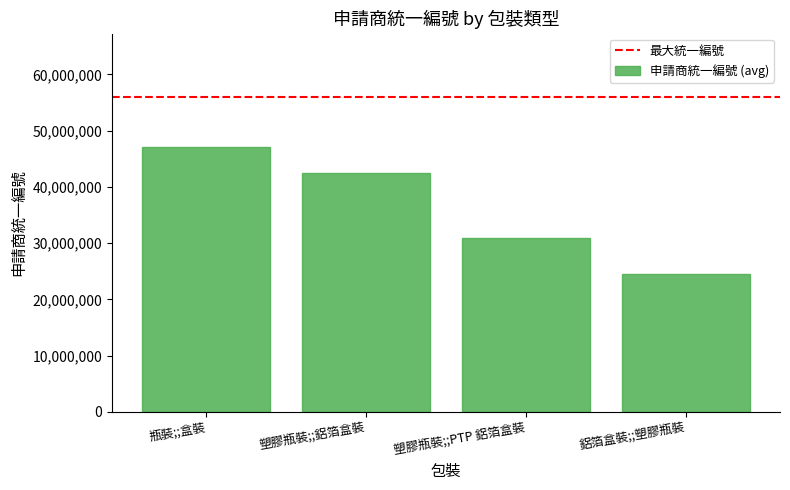

What is the value of the 2nd bar from the left?

42508400.7